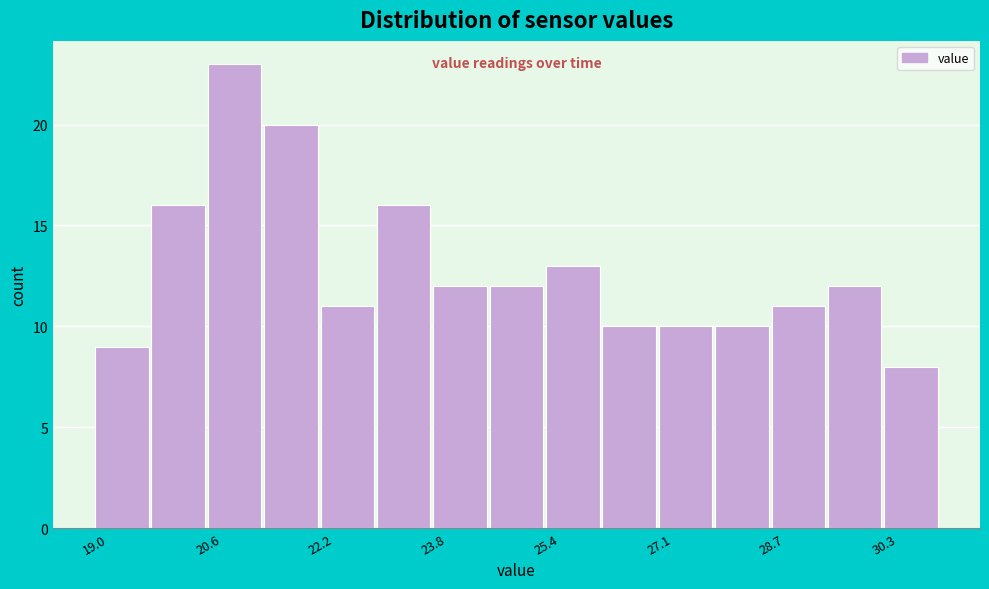

Reading left to right, transcribe this chart: for each bar, give the range it covers on the x-axis and its height. Neither the bar edges nor the heights are printed on the chart, so give them approximately, as read against the axes.

19.0 to 19.8: 9
19.8 to 20.6: 16
20.6 to 21.4: 23
21.4 to 22.2: 20
22.2 to 23.0: 11
23.0 to 23.8: 16
23.8 to 24.6: 12
24.6 to 25.4: 12
25.4 to 26.2: 13
26.2 to 27.0: 10
27.0 to 27.8: 10
27.8 to 28.6: 10
28.6 to 29.4: 11
29.4 to 30.2: 12
30.2 to 31.2: 8